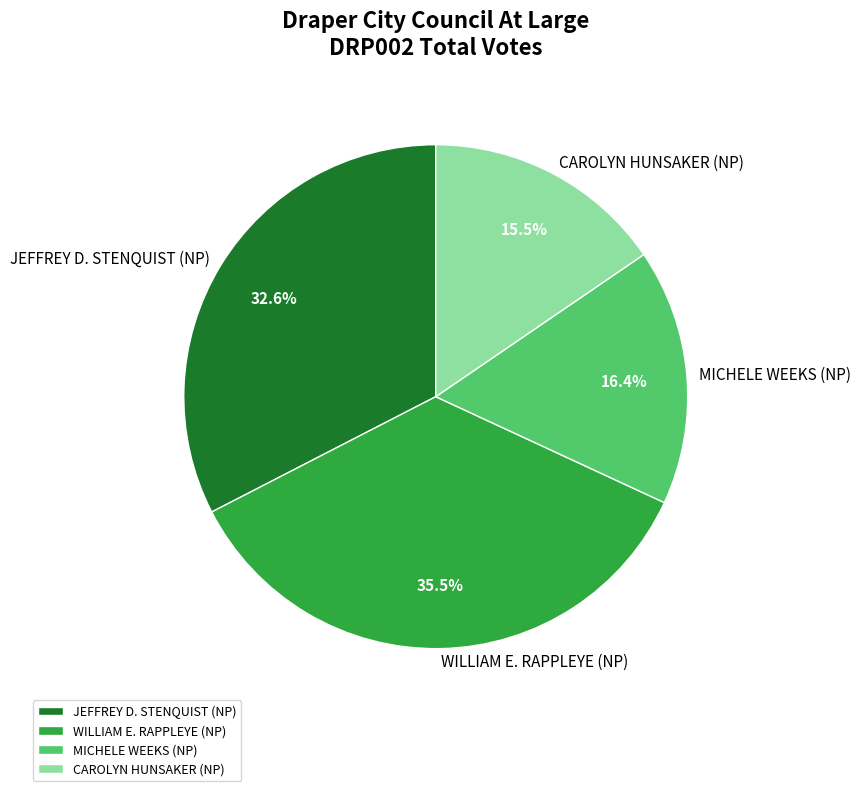

Which category has the biggest portion of the pie?

WILLIAM E. RAPPLEYE (NP)